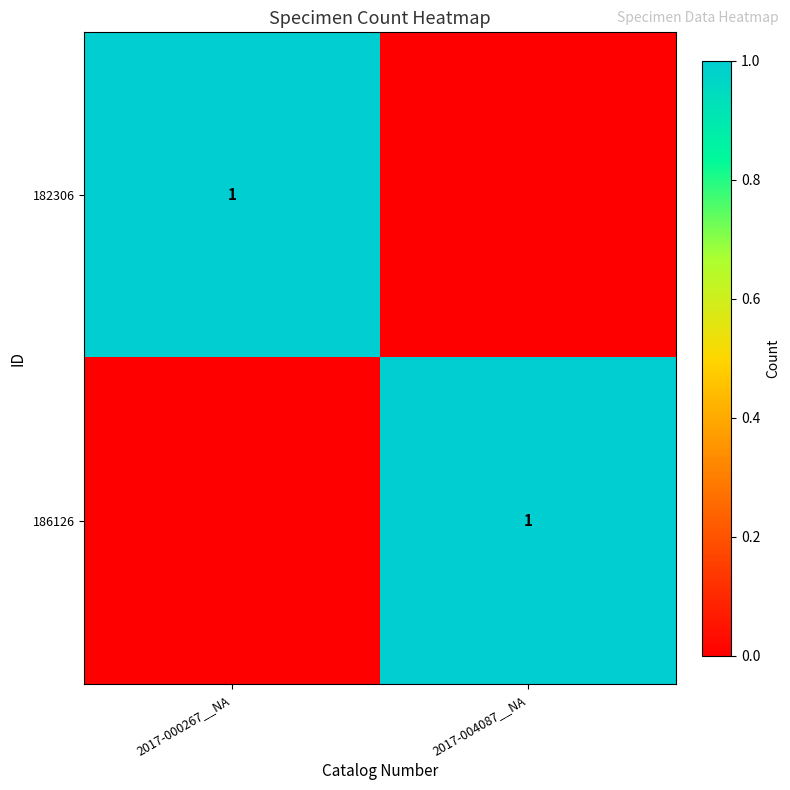

The 186126 series shows 1 at 2017-004087__NA. True or false?

True